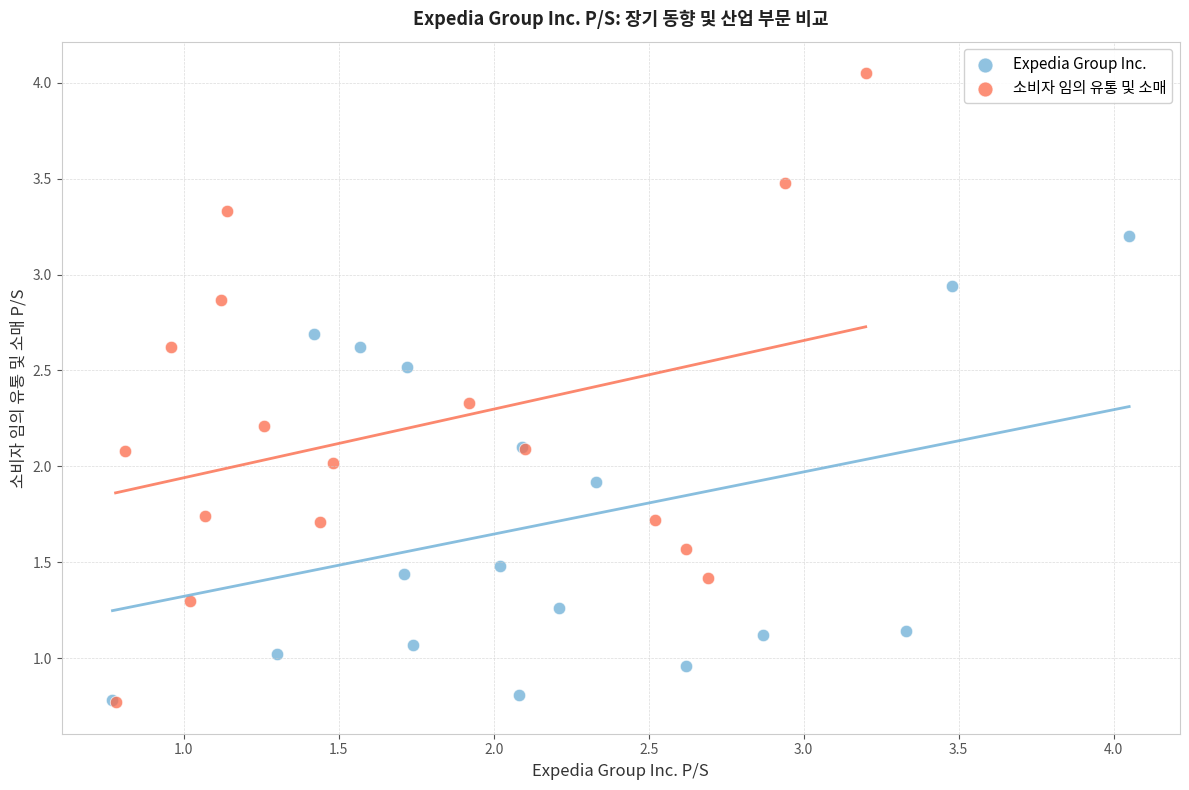

Which series reaches the maximum Y coordinate?

소비자 임의 유통 및 소매